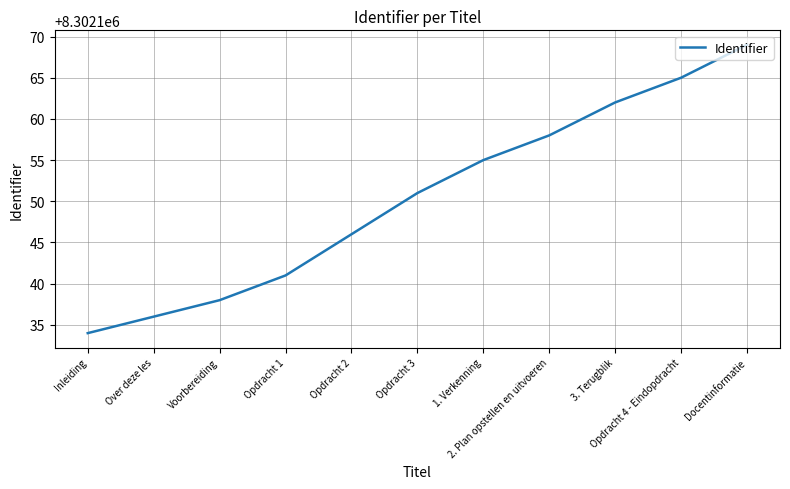

Reading right to left, transcribe all the data shown in this chart.

8302169	8302165	8302162	8302158	8302155	8302151	8302146	8302141	8302138	8302136	8302134